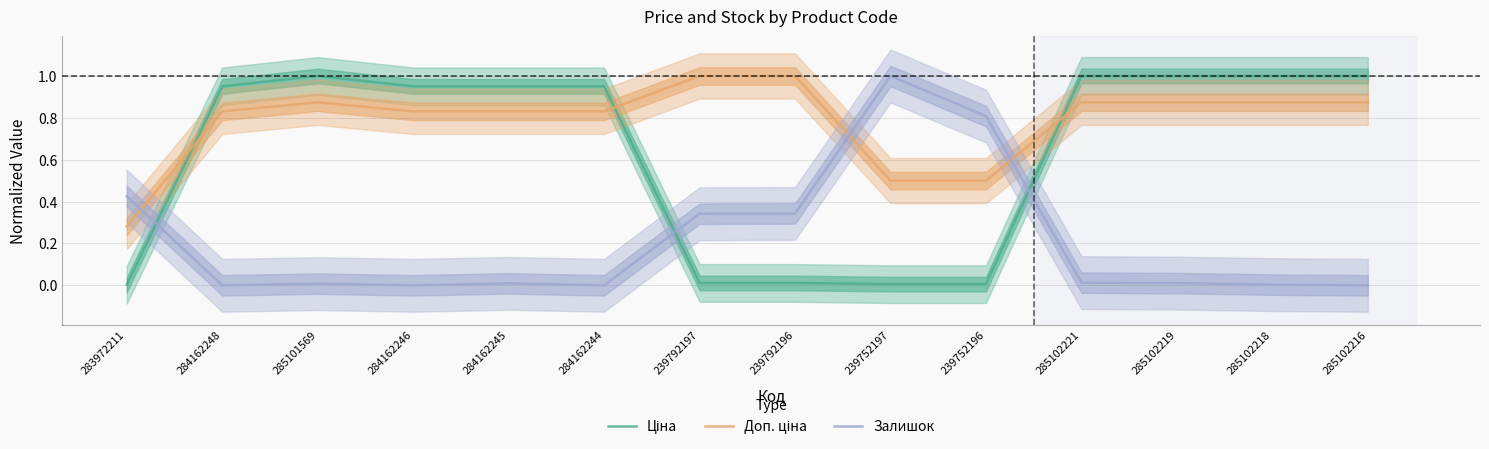

Reading left to right, list all the values displayed in this chart.

Ціна: 0.0	1.0	1.0	1.0	1.0	1.0	0.0	0.0	0.0	0.0	1.0	1.0	1.0	1.0
Доп. ціна: 0.3	0.8	0.9	0.8	0.8	0.8	1.0	1.0	0.5	0.5	0.9	0.9	0.9	0.9
Залишок: 0.4	0.0	0.0	0.0	0.0	0.0	0.3	0.3	1.0	0.8	0.0	0.0	0.0	0.0